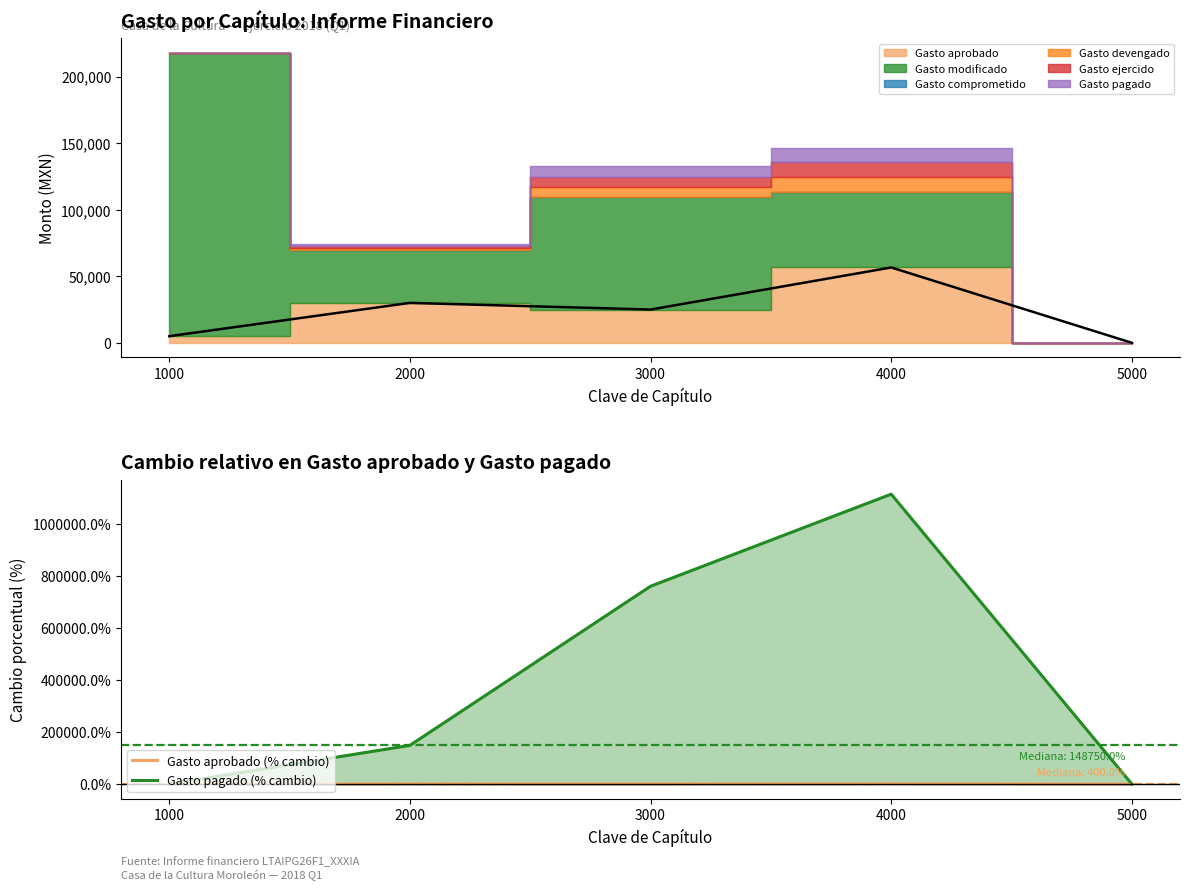

At how many categories does at least one series exceed 288660?

2